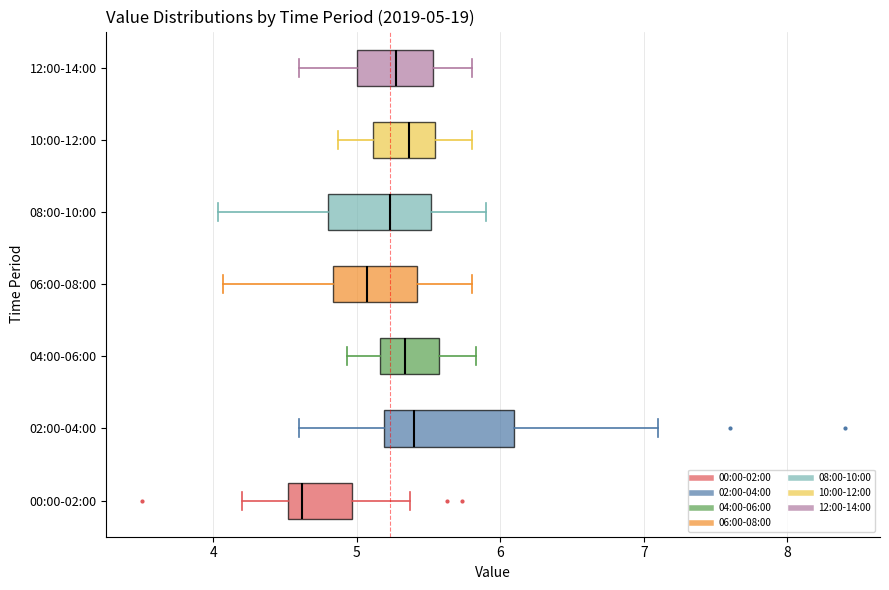

Which box is the widest, from its left edge to its right edge?

02:00-04:00